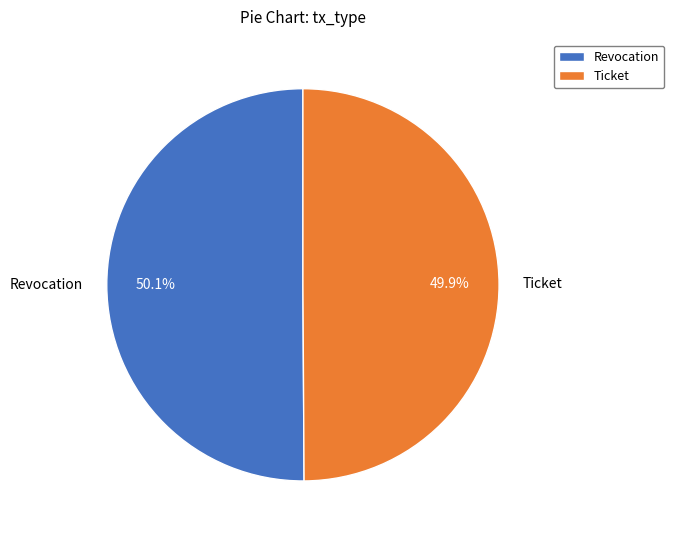

To the nearest percent, what is the average slice percentage?

50%